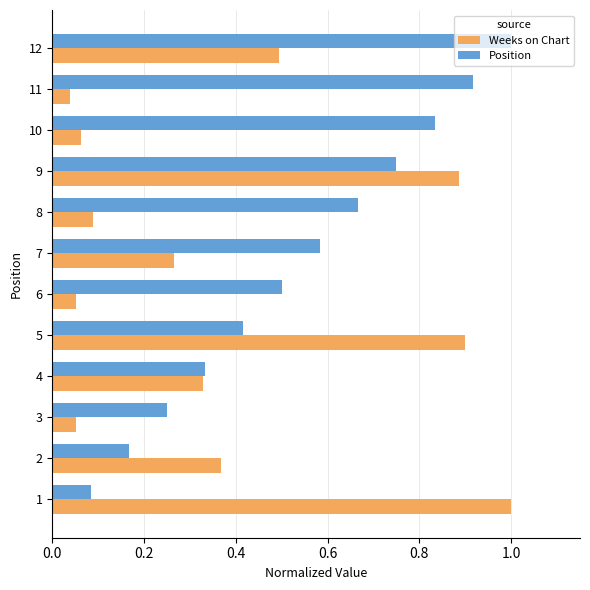

What is the average value of the Position series?

0.5